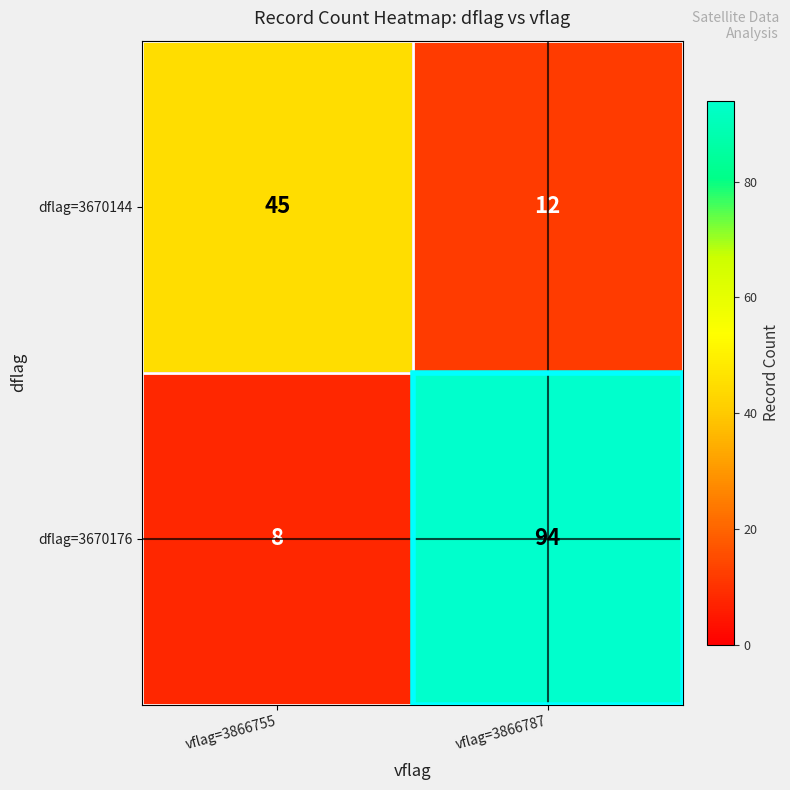

How many distinct data groups are displayed?

2